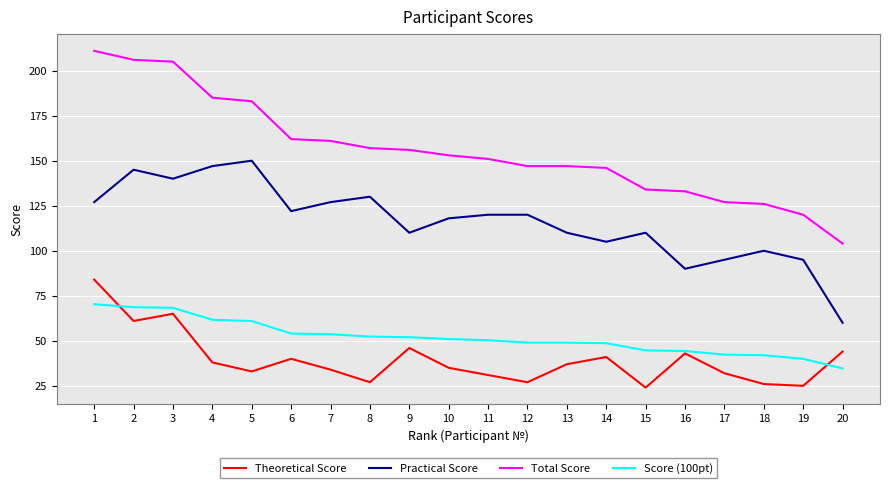

Rank the series at 20 from highest to lowest value.

Total Score, Practical Score, Theoretical Score, Score (100pt)